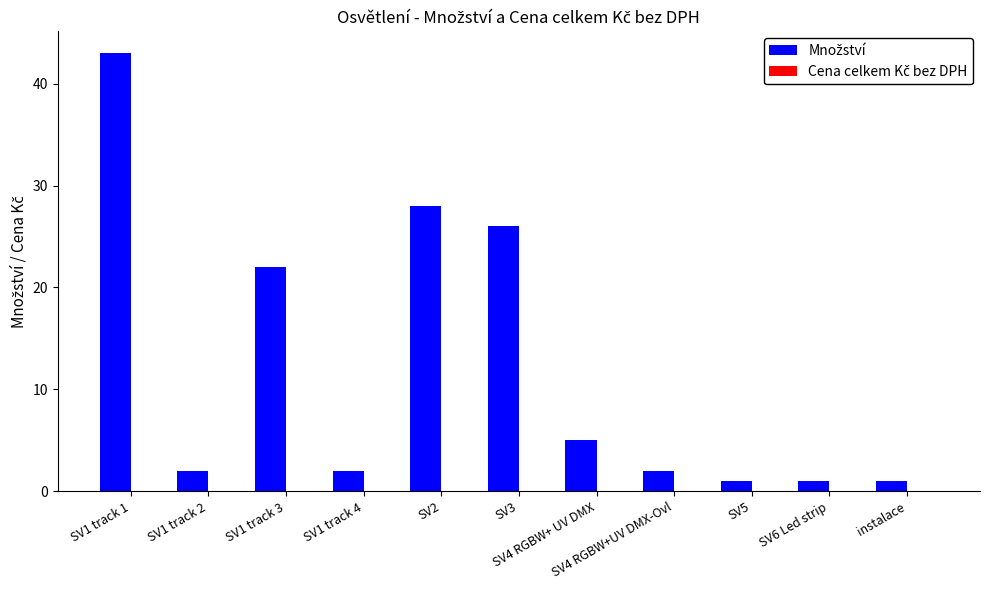

Count the number of data series in this chart.

1